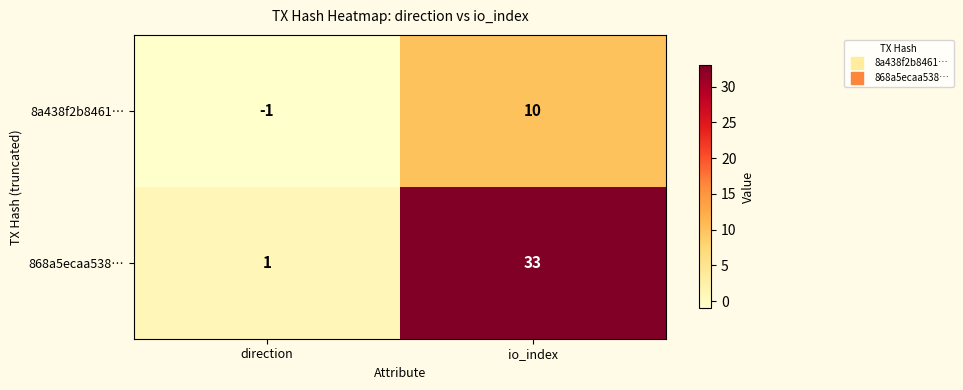

What is the average value of the 868a5ecaa538… series?

17